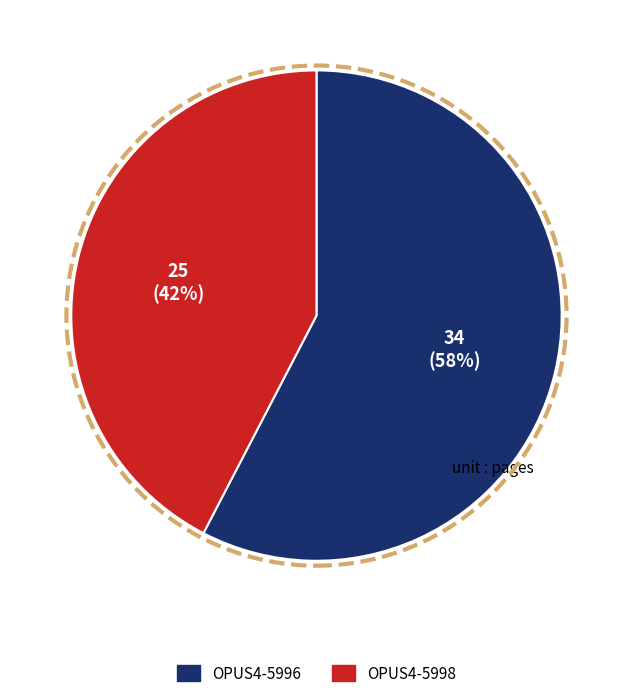

Approximately how many times larger is the value at OPUS4-5996 compared to OPUS4-5998?

1.4